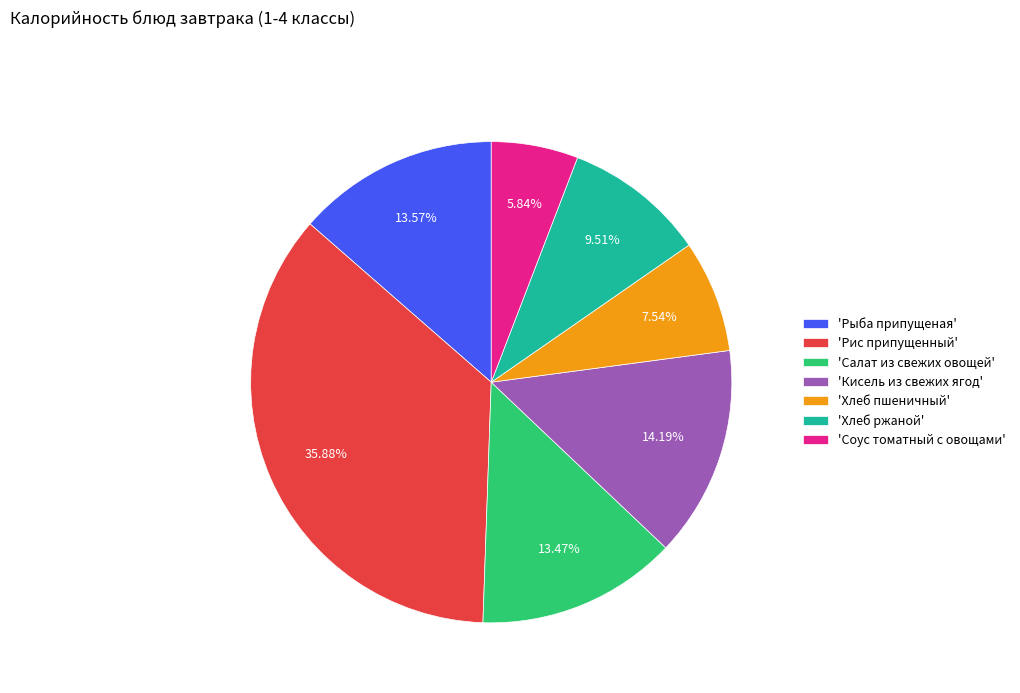

How many segments does this pie chart have?

7